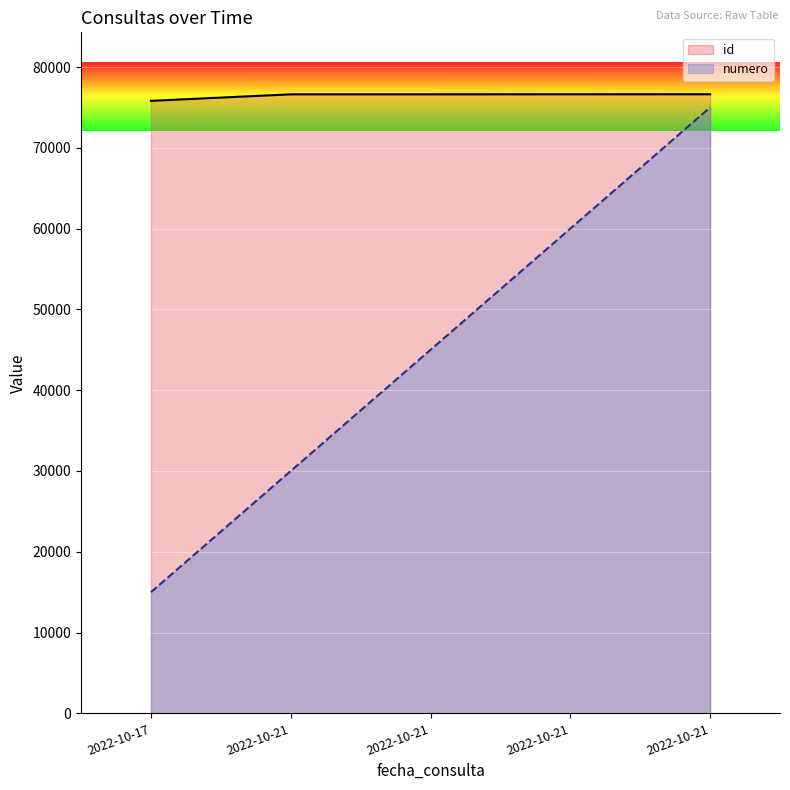

How many data points in id are above 76625?

2